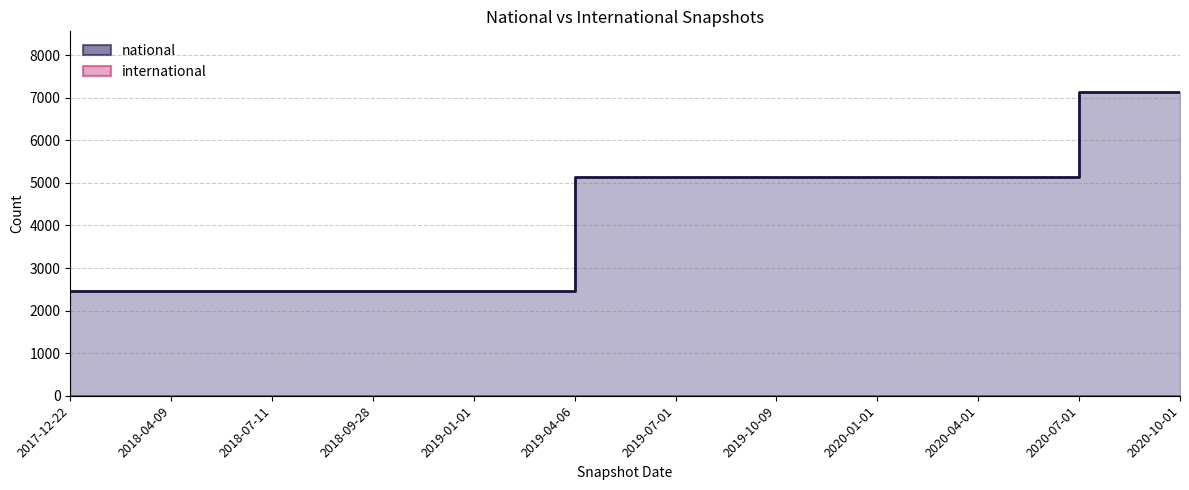

What is the ratio of the value at 2020-04-01 to the value at 2019-01-01?

2.1